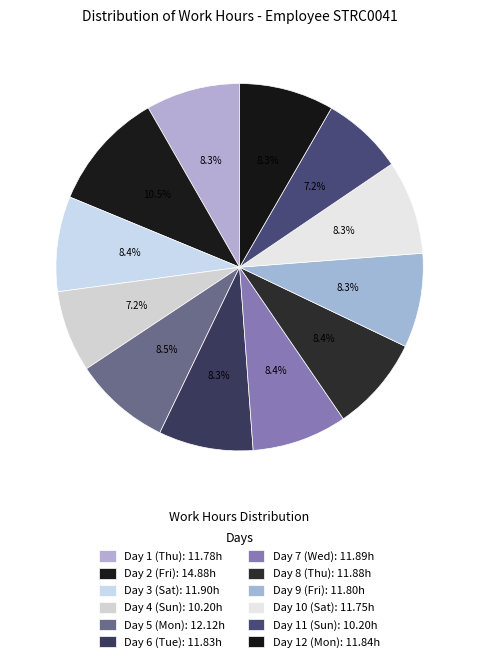

Is there any slice that represents more than half of the pie?

No